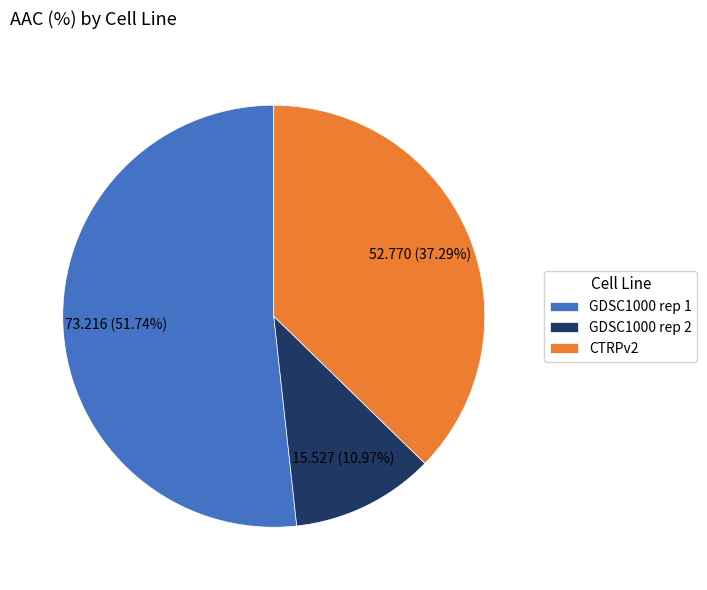

What is the majority slice?

GDSC1000 rep 1